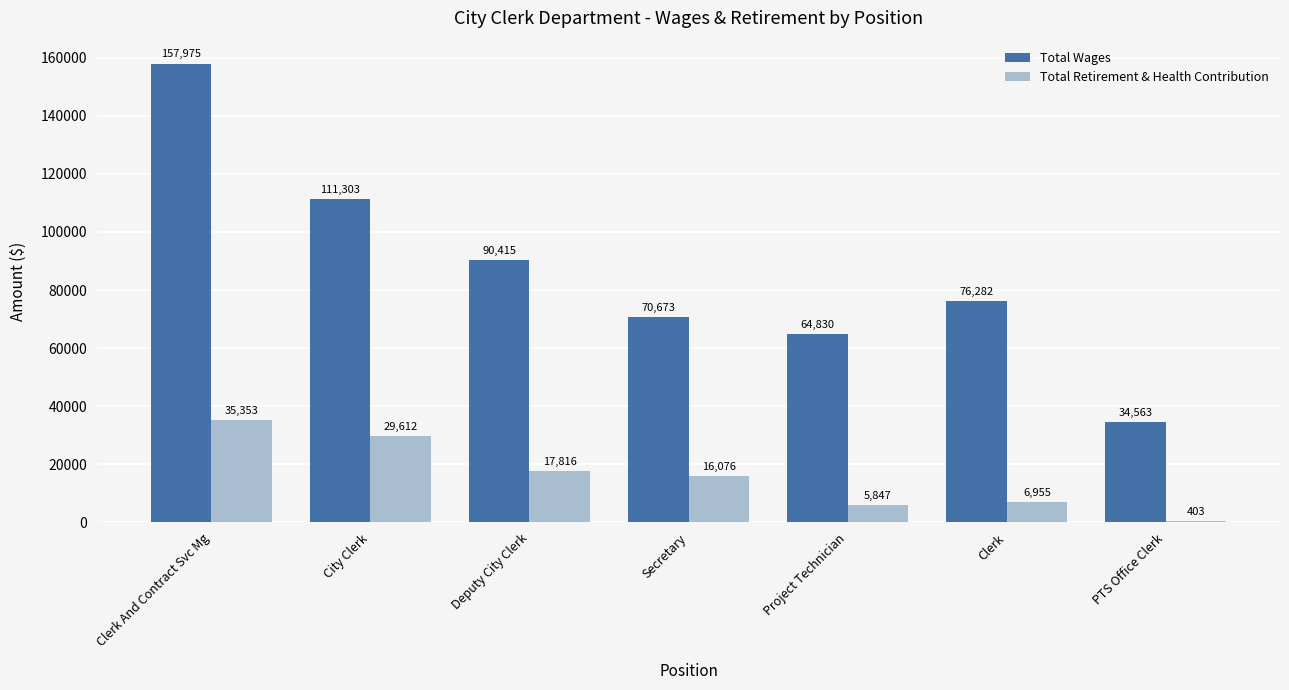

Reading left to right, what are all the values shown in this chart?

Total Wages: Clerk And Contract Svc Mg=157975	City Clerk=111303	Deputy City Clerk=90415	Secretary=70673	Project Technician=64830	Clerk=76282	PTS Office Clerk=34563
Total Retirement & Health Contribution: Clerk And Contract Svc Mg=35353	City Clerk=29612	Deputy City Clerk=17816	Secretary=16076	Project Technician=5847	Clerk=6955	PTS Office Clerk=403